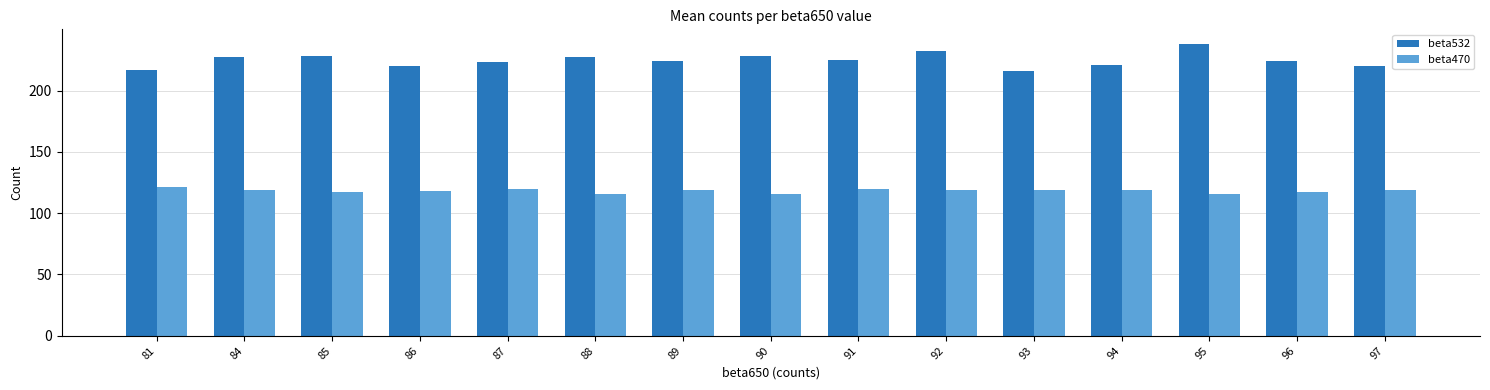

Which series has the largest total across all categories?

beta532